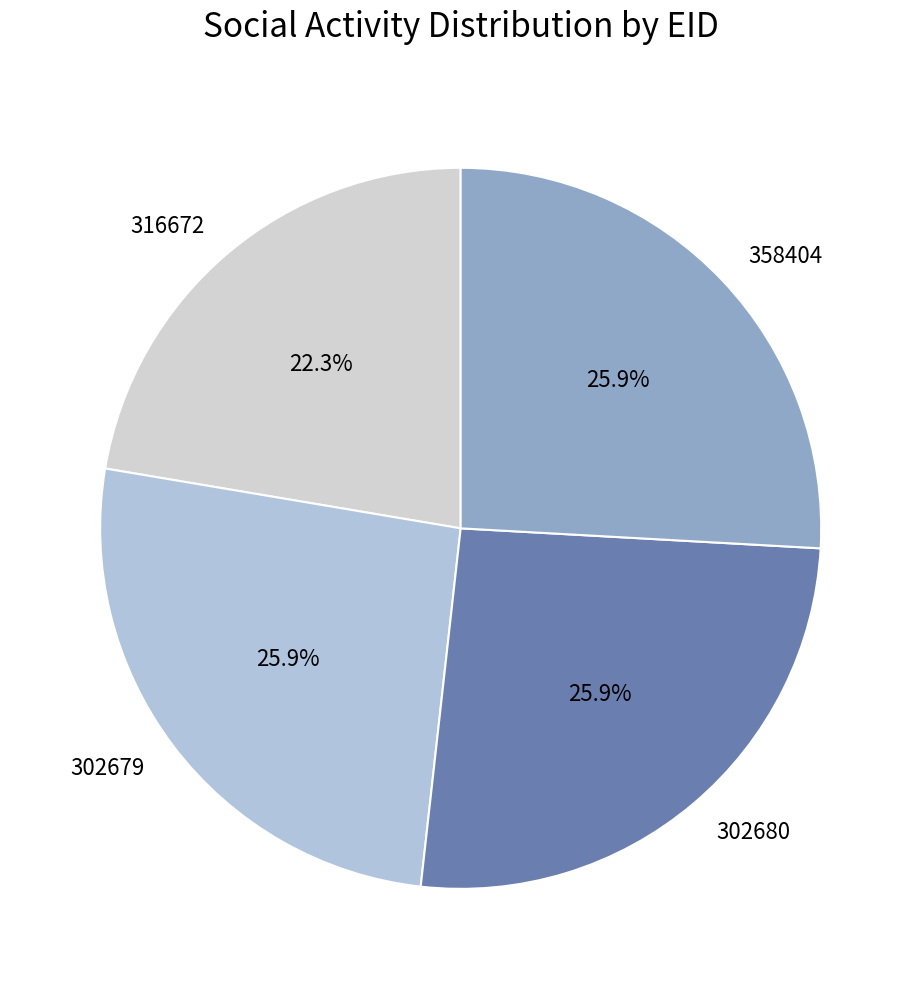

How many slices are in this pie chart?

4